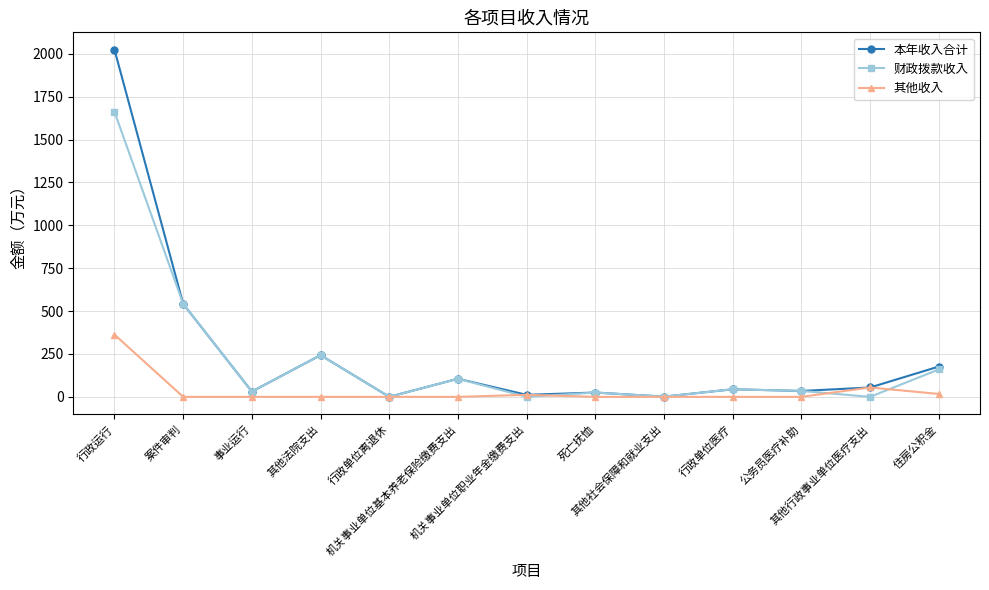

At how many categories does at least one series exceed 910?

1